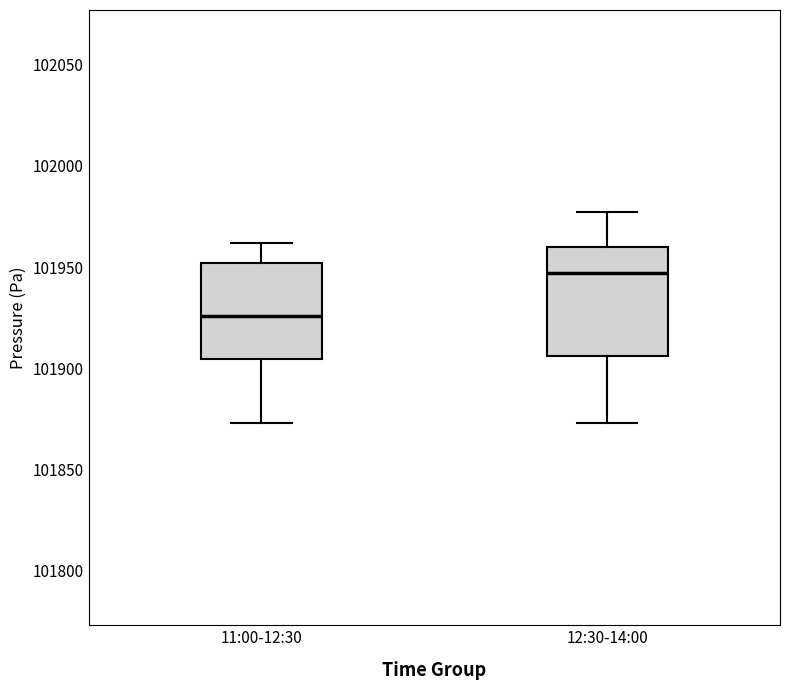

Comparing the boxes themselves (not the whiskers), which one is the tallest?

12:30-14:00